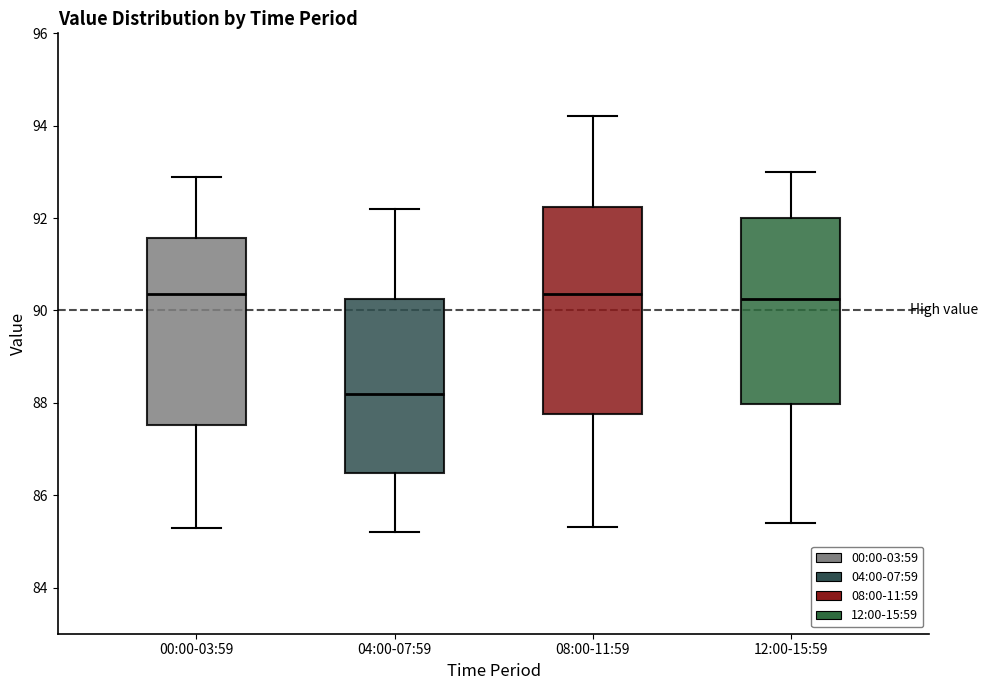

Comparing the boxes themselves (not the whiskers), which one is the tallest?

08:00-11:59